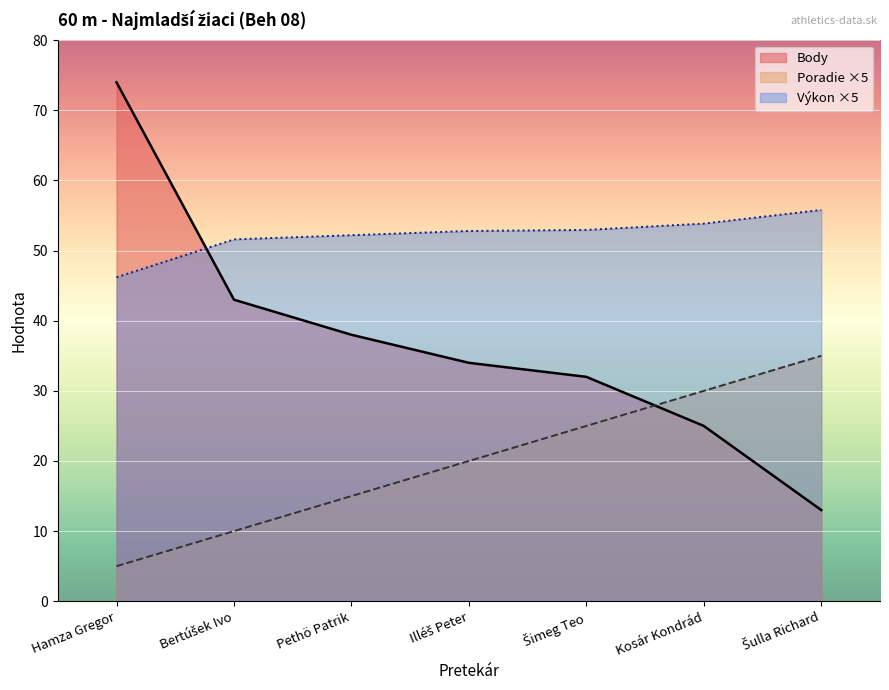

What is the sum of all Poradie values?

140.0